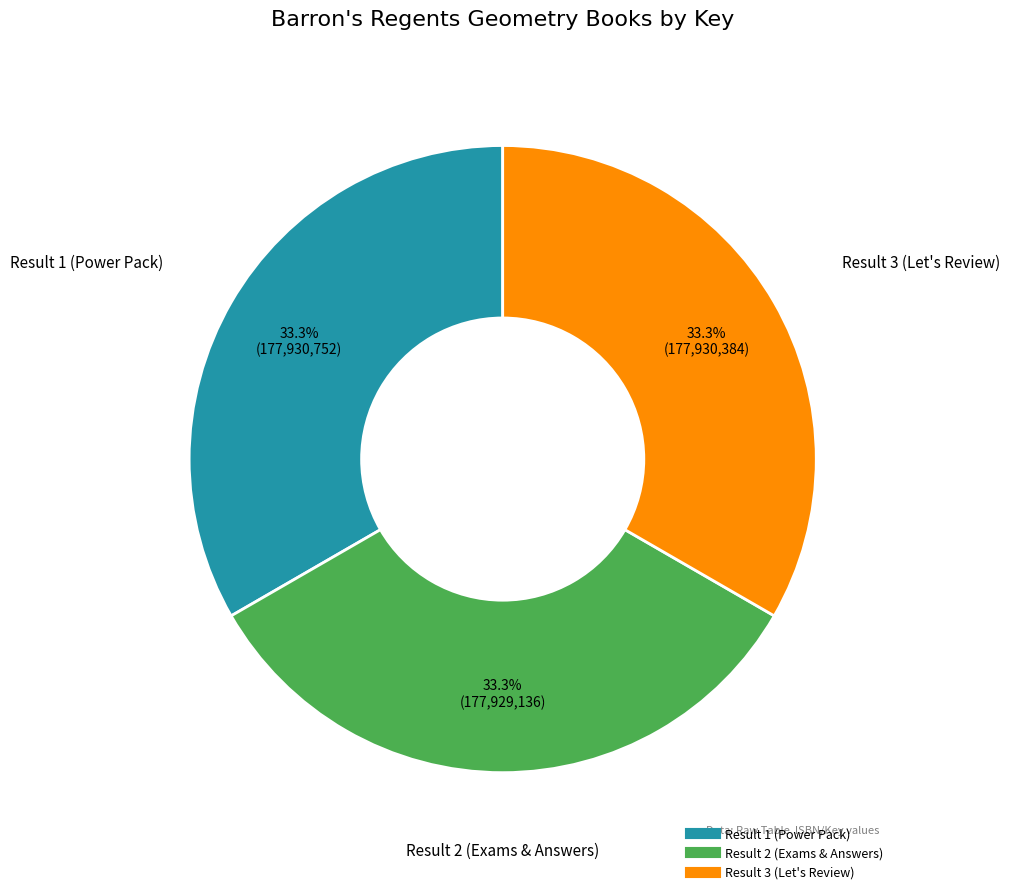

The Result 1 (Power Pack) slice represents 33% of the pie. True or false?

True